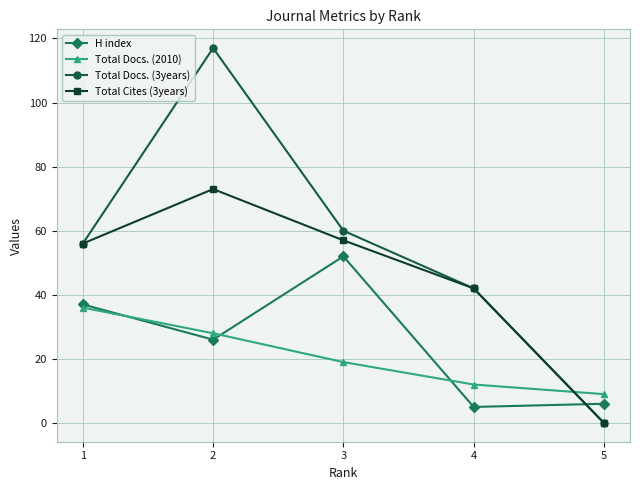

Between 3 and 4, which series saw the biggest shift?

H index